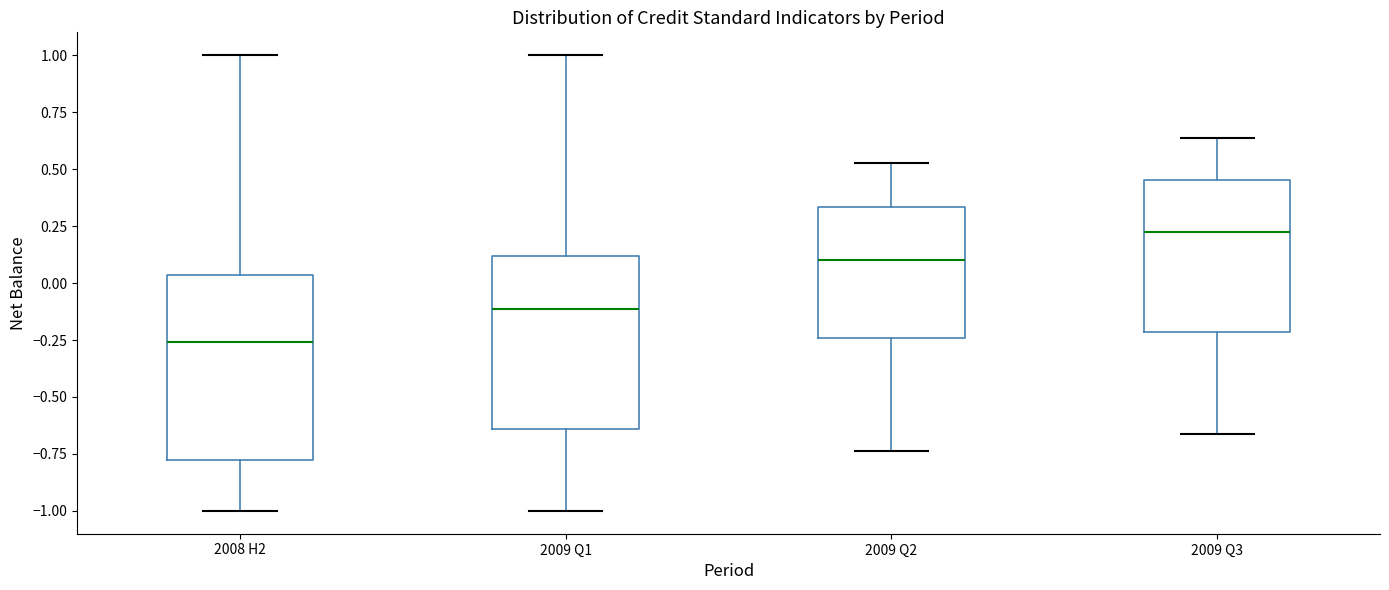

Which box is the tallest, from its lower edge to its upper edge?

2008 H2